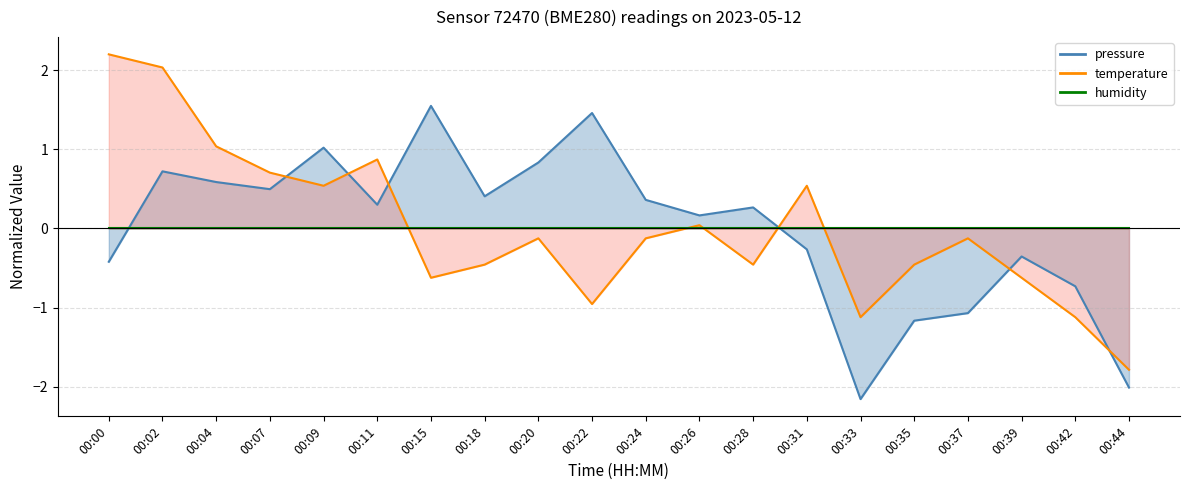

In pressure, how many points are lower than both neighbors (excluding endpoints)?

5